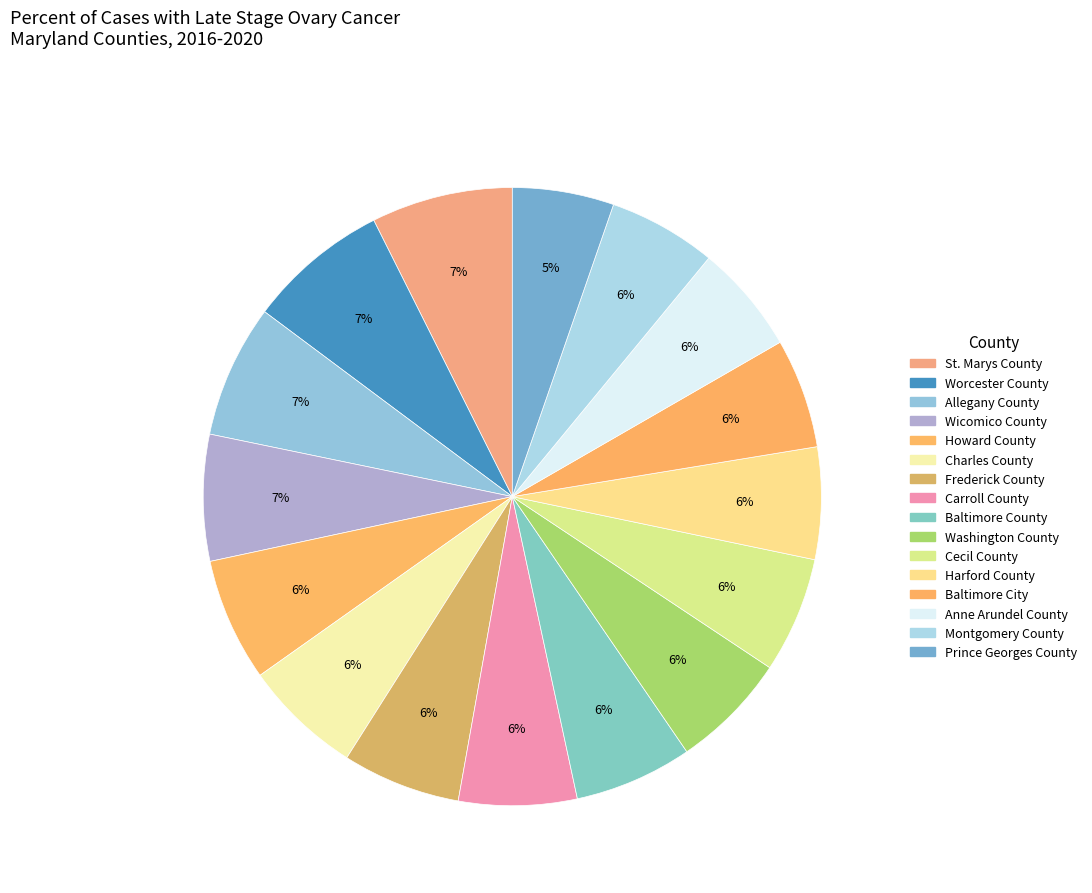

How many segments does this pie chart have?

16